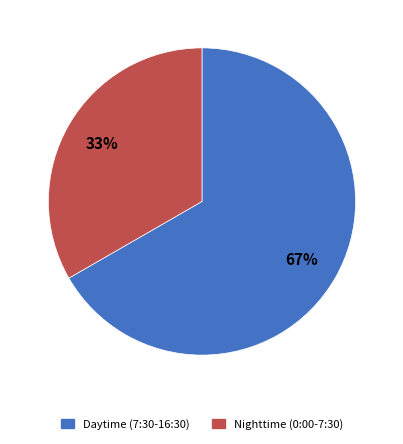

To the nearest percent, what is the average slice percentage?

50%